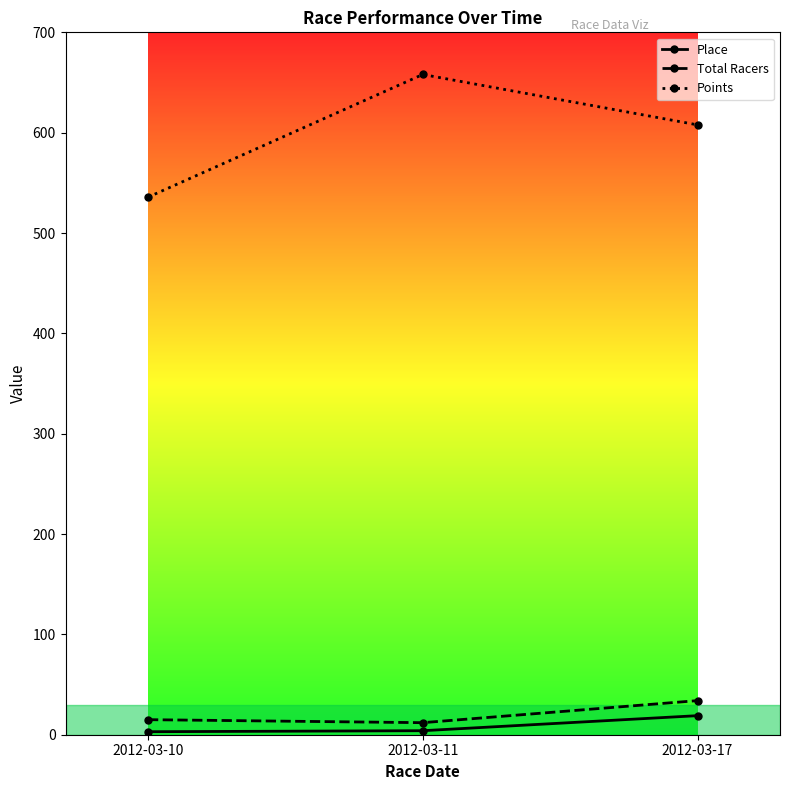

What is the maximum value for Points?

658.0